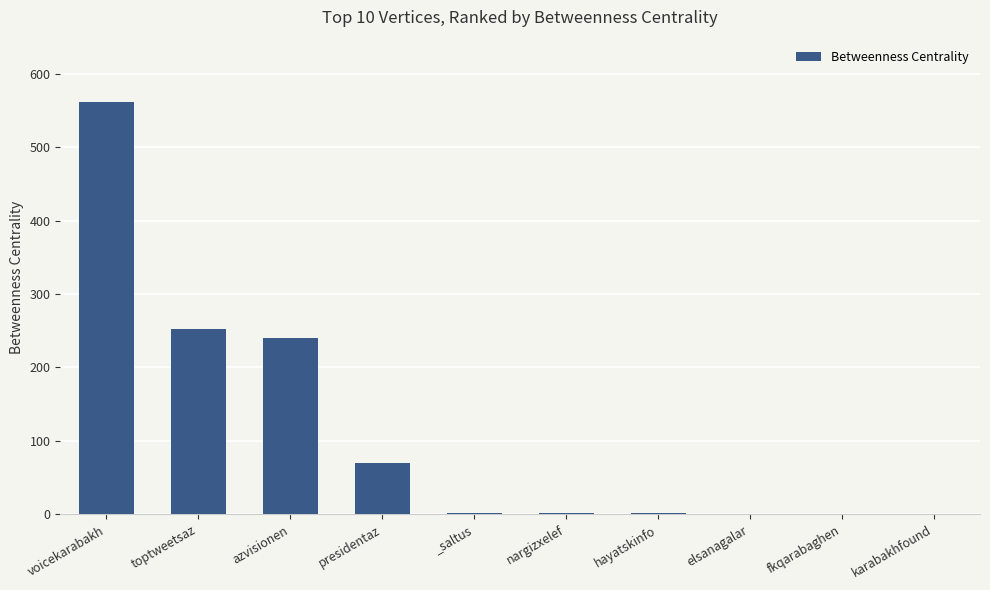

Are the bars horizontal?

No